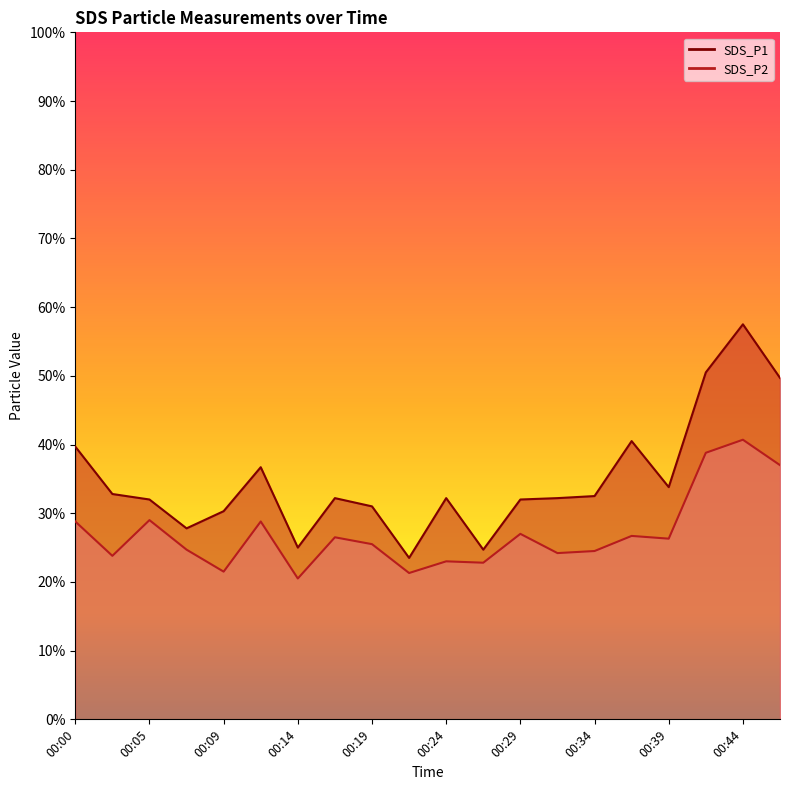

Where is SDS_P2 nearest to the value 3?

00:05